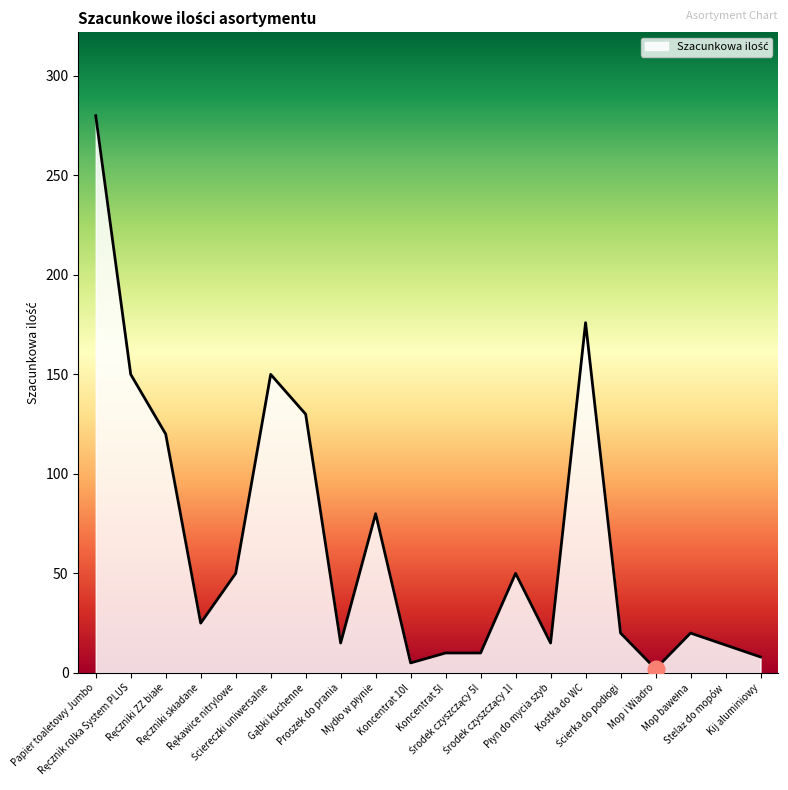

How many lines are shown in the chart?

1